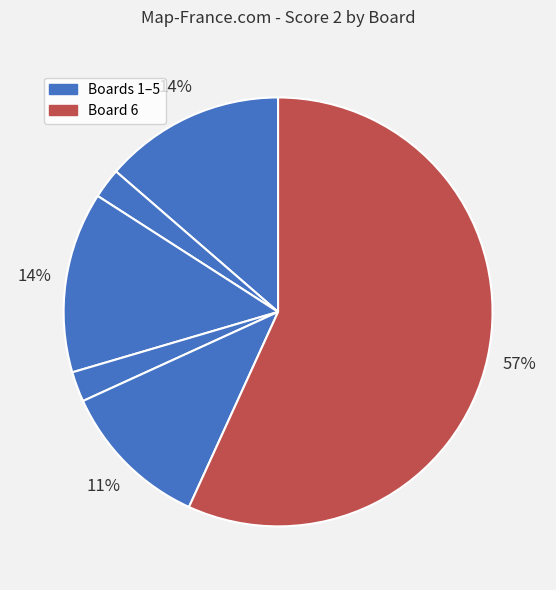

How many slices are in this pie chart?

6